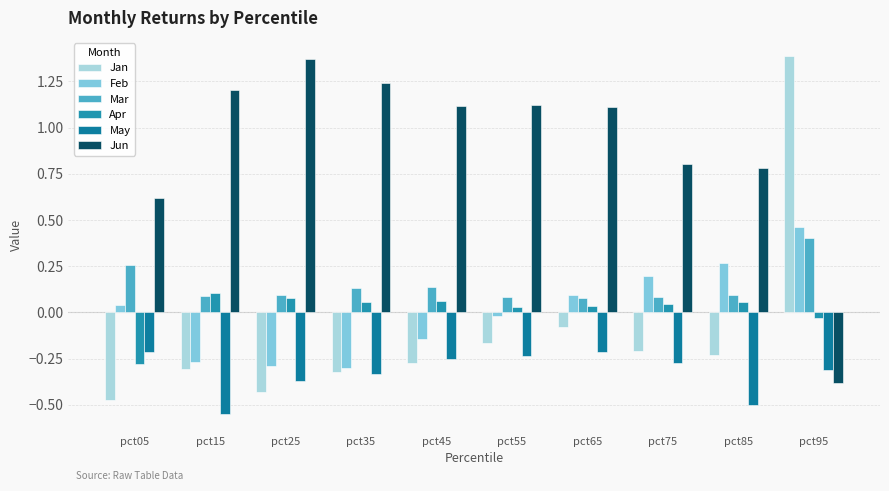

Which series has the largest total across all categories?

Jun